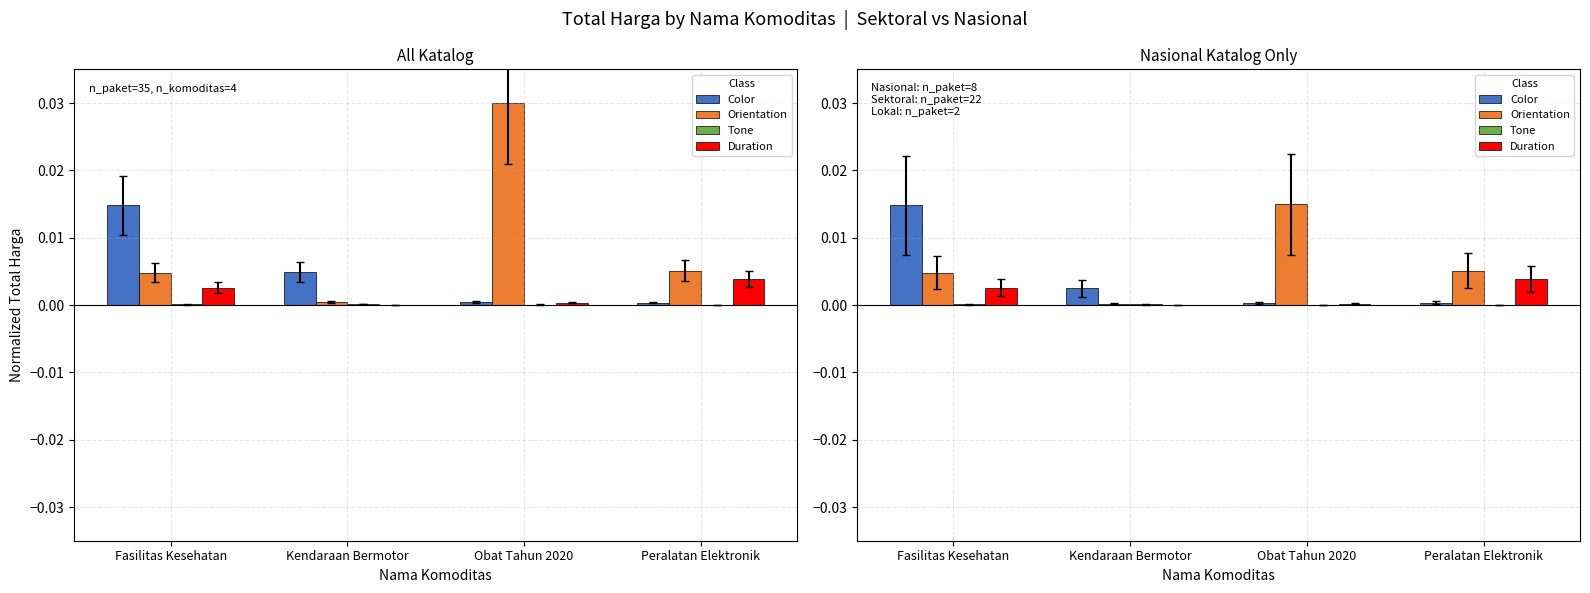

How many groups of bars are there?

4